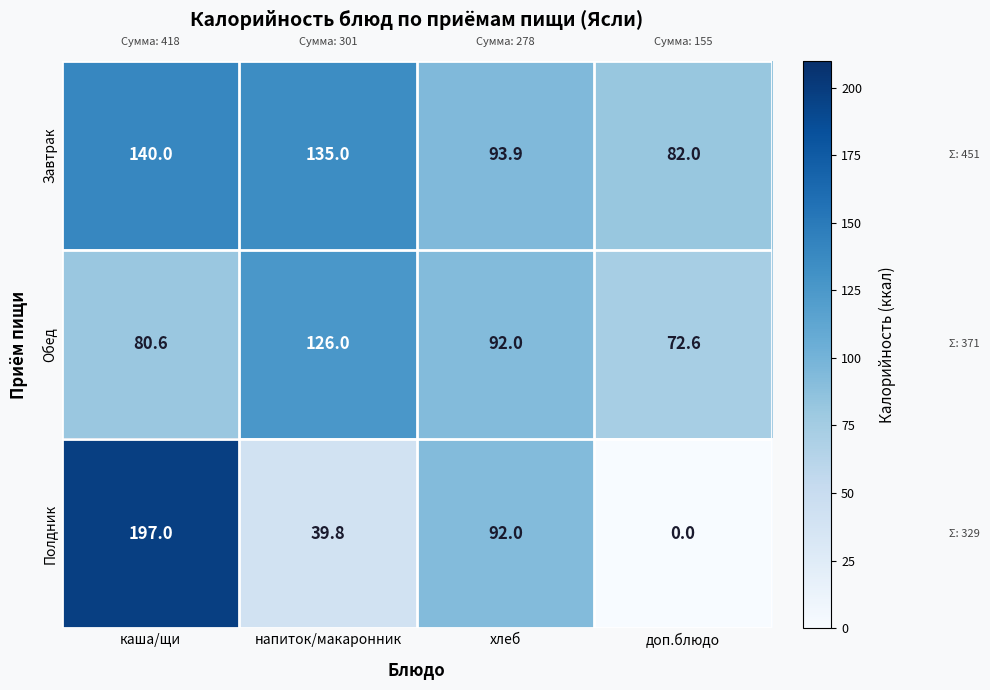

What is the total value across all series at каша/щи?

417.6